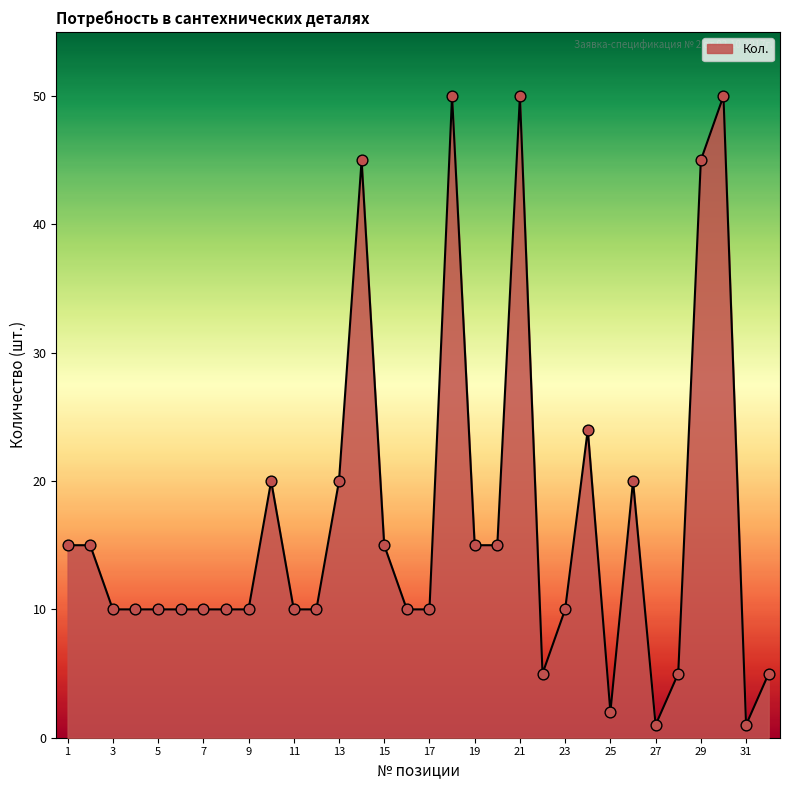

What is the maximum value shown in the chart?

50